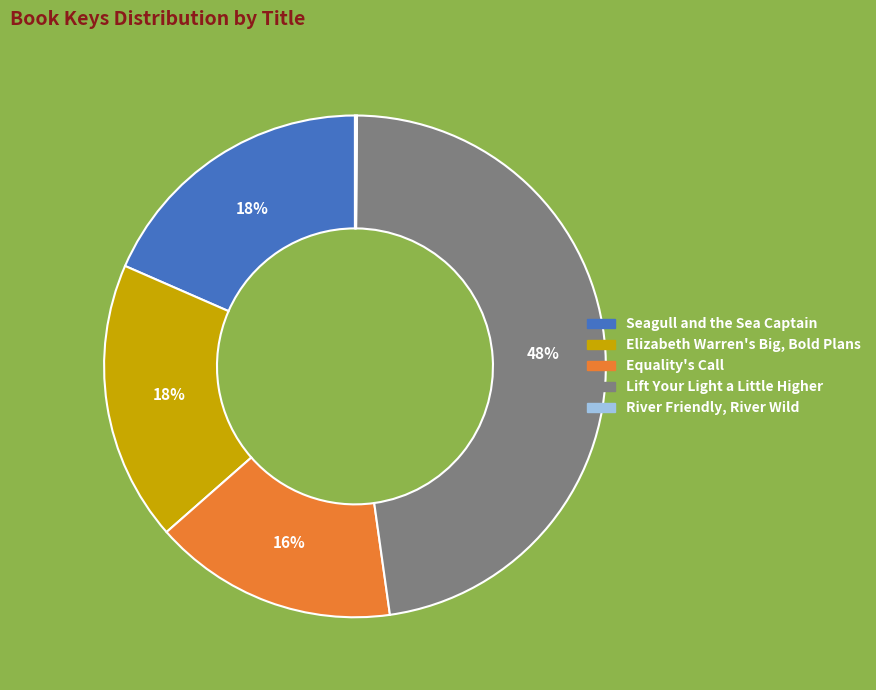

Does any single category account for the majority?

No